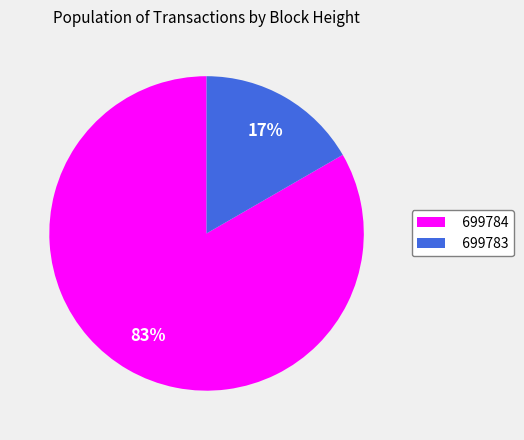

Rank the categories by value from lowest to highest.

699783, 699784